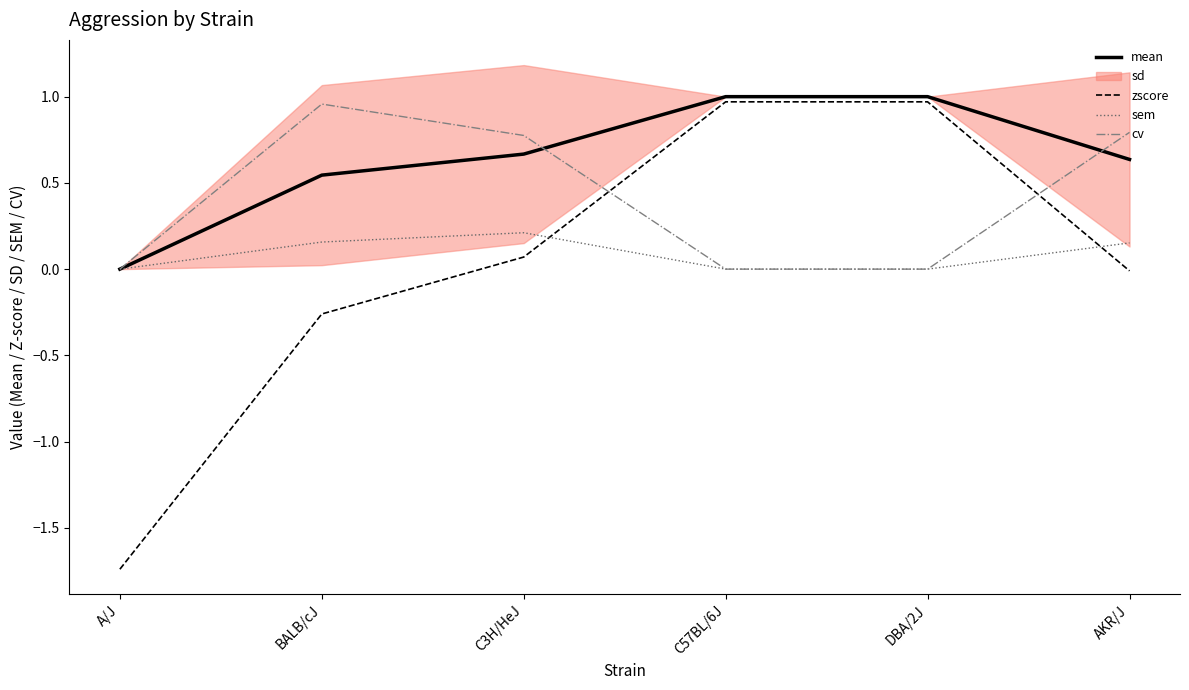

Which category has the lowest value in the zscore series?

A/J